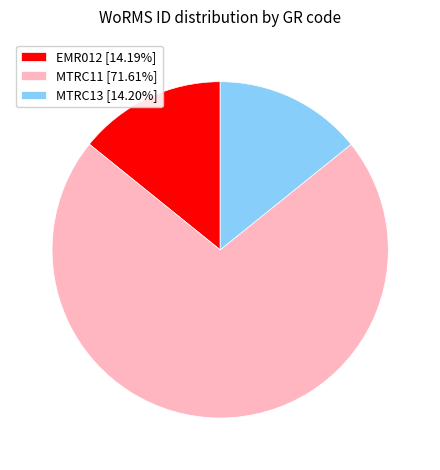

Which slice is the largest?

MTRC11